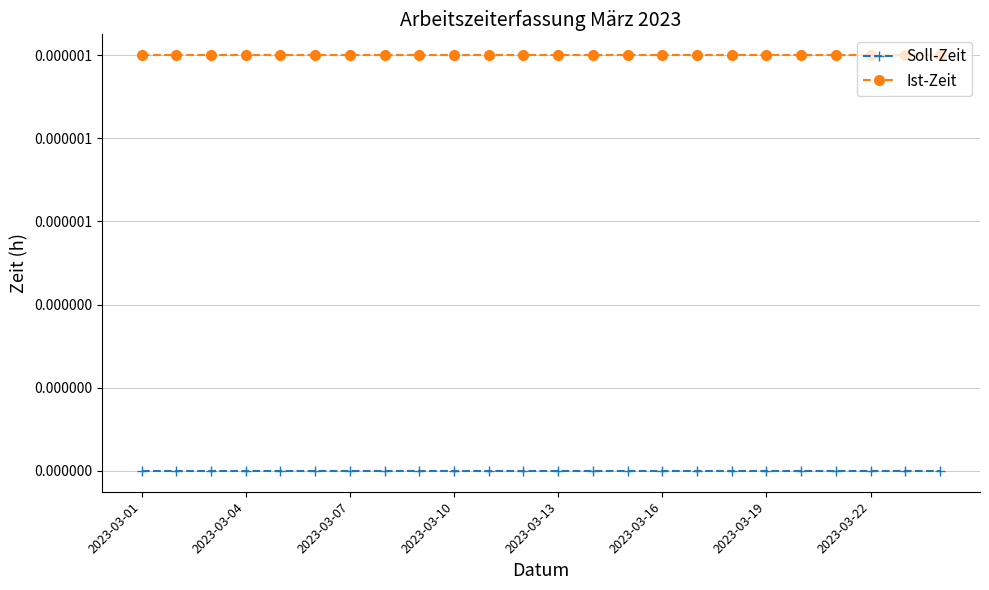

What is the label of the 1st point from the left?

2023-03-01